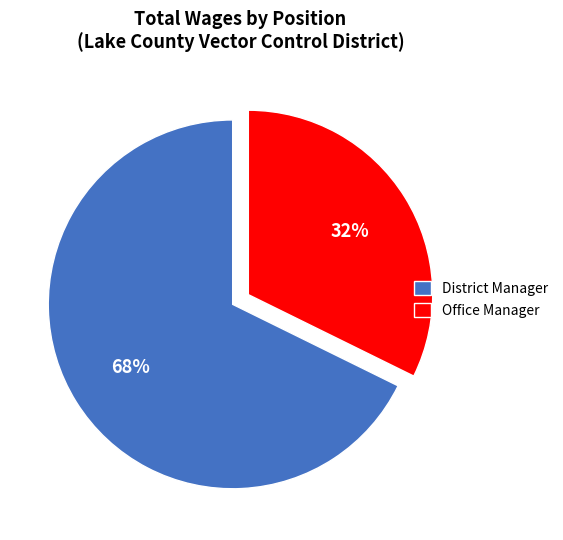

The Office Manager slice represents 32% of the pie. True or false?

True